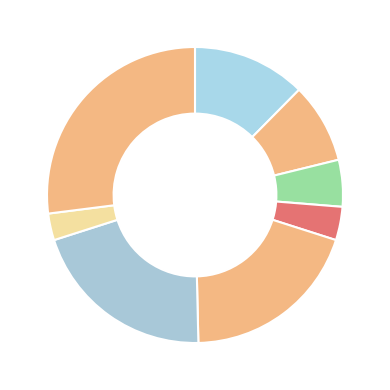

How many segments does this pie chart have?

8